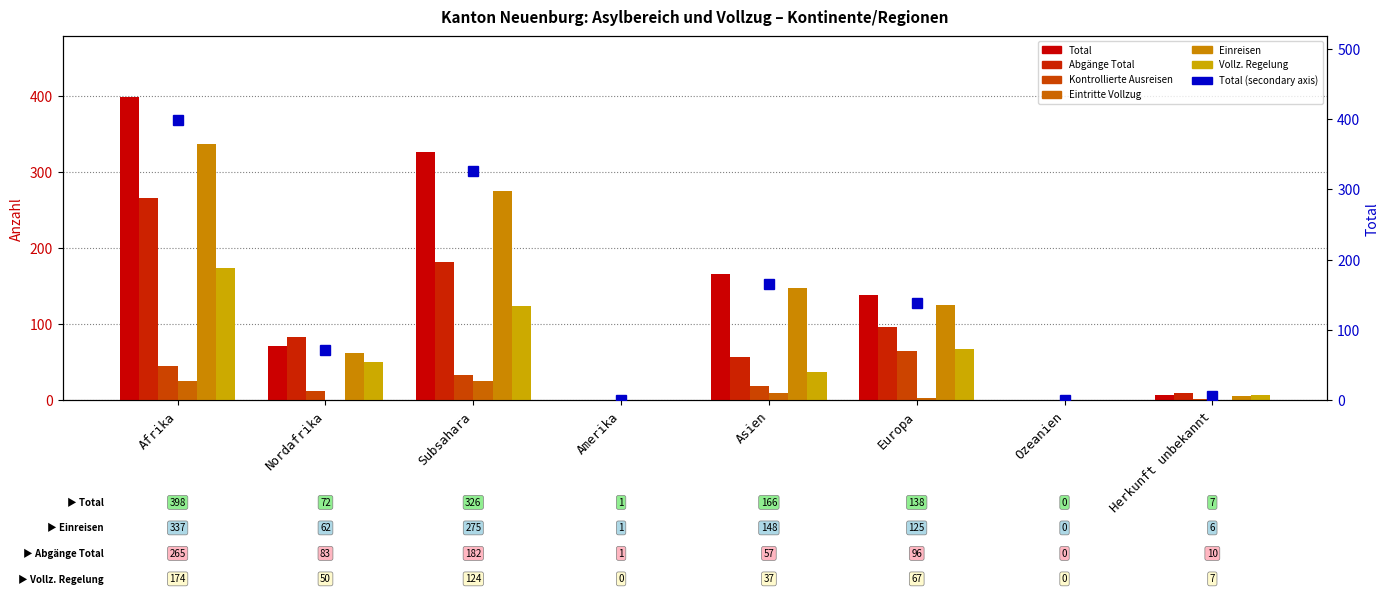

Reading left to right, extract all data points from this chart.

Total: Afrika=398	Nordafrika=72	Subsahara=326	Amerika=1	Asien=166	Europa=138	Ozeanien=0	Herkunft unbekannt=7
Abgänge Total: Afrika=265	Nordafrika=83	Subsahara=182	Amerika=1	Asien=57	Europa=96	Ozeanien=0	Herkunft unbekannt=10
Kontrollierte Ausreisen: Afrika=45	Nordafrika=12	Subsahara=33	Amerika=0	Asien=19	Europa=65	Ozeanien=0	Herkunft unbekannt=2
Eintritte Vollzug: Afrika=26	Nordafrika=0	Subsahara=26	Amerika=0	Asien=10	Europa=3	Ozeanien=0	Herkunft unbekannt=0
Einreisen: Afrika=337	Nordafrika=62	Subsahara=275	Amerika=1	Asien=148	Europa=125	Ozeanien=0	Herkunft unbekannt=6
Vollz. Regelung: Afrika=174	Nordafrika=50	Subsahara=124	Amerika=0	Asien=37	Europa=67	Ozeanien=0	Herkunft unbekannt=7